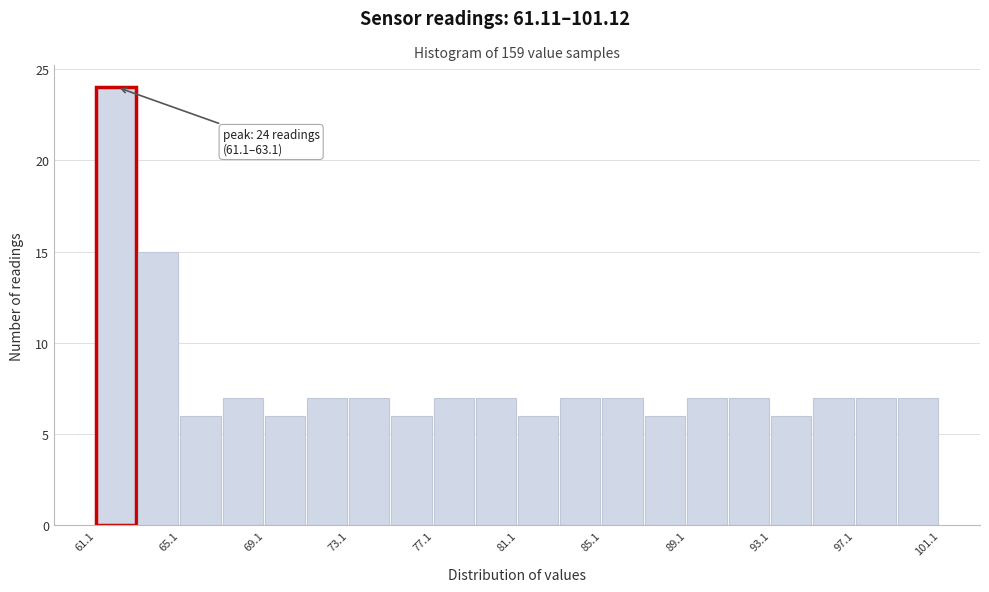

Which range on the x-axis has the tallest bar?

61 to 63